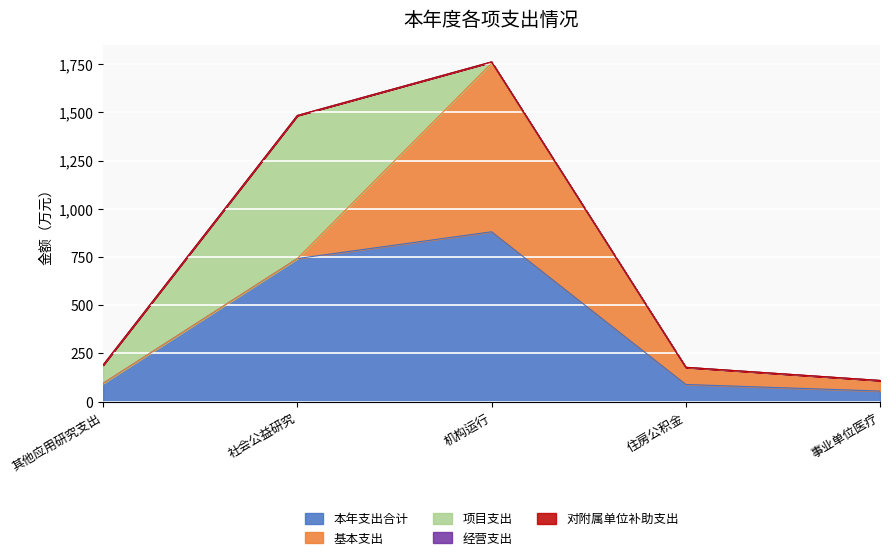

What position from the left is 社会公益研究?

2